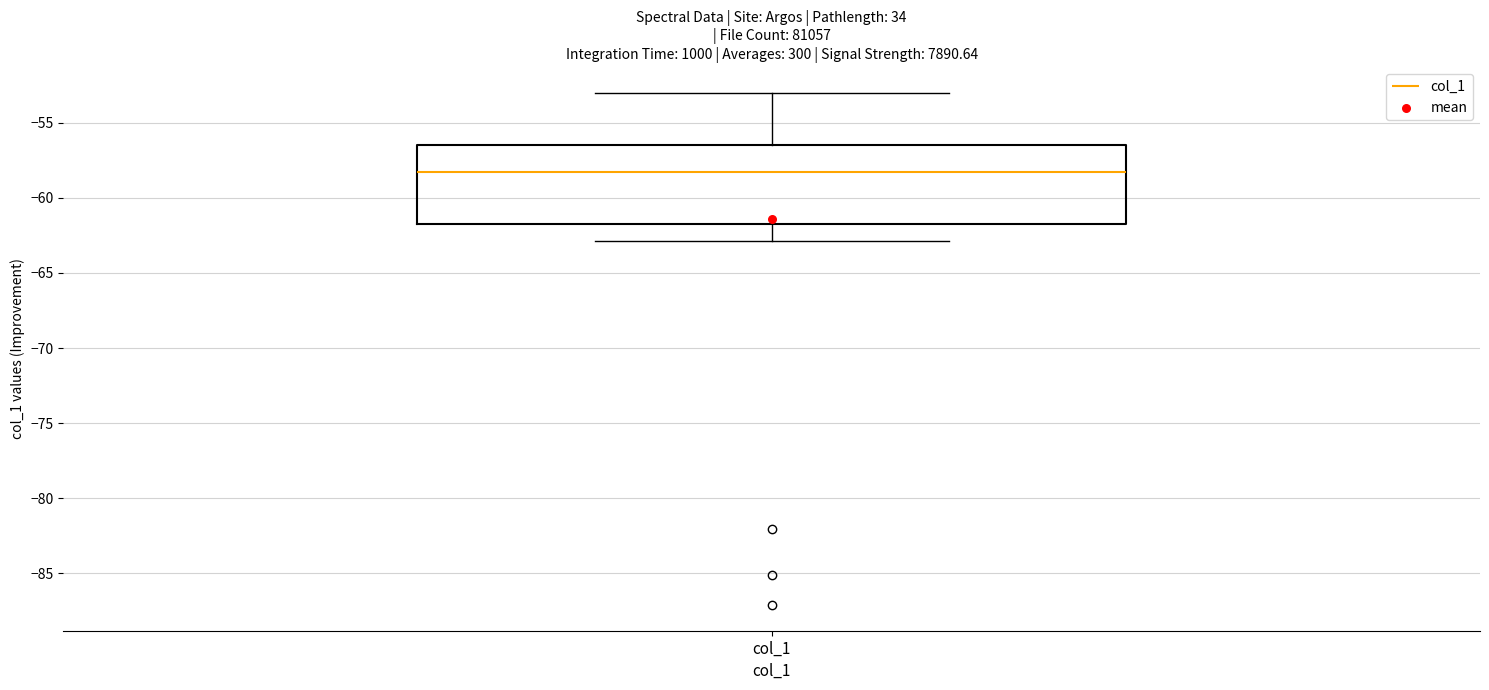

Transcribe this box plot: give where the median line is, the range the box spans, and where the two whiskers end, as read against the y-axis. The values are not printed on the chart, so give them approximately, as read against the axis.

median -58.5, box -61.5 to -56.5, whiskers -63.0 to -53.0